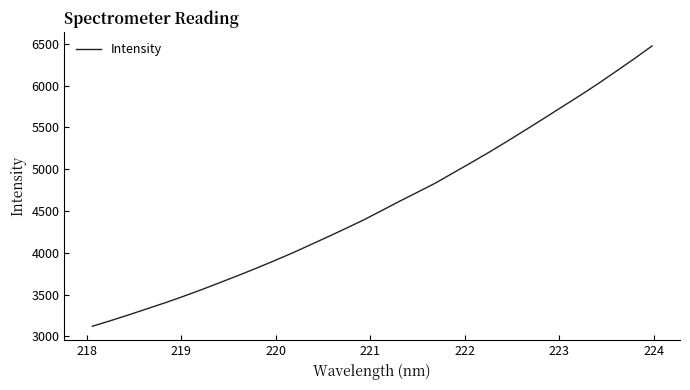

Reading left to right, list all the values displayed in this chart.

3120.8	3187.0	3256.1	3327.9	3399.7	3475.8	3555.2	3638.2	3722.4	3808.9	3898.5	3991.0	4088.9	4187.9	4288.4	4391.7	4503.2	4616.2	4725.2	4835.2	4959.0	5082.5	5208.2	5338.8	5472.7	5607.9	5745.3	5882.1	6023.0	6170.9	6320.6	6475.7